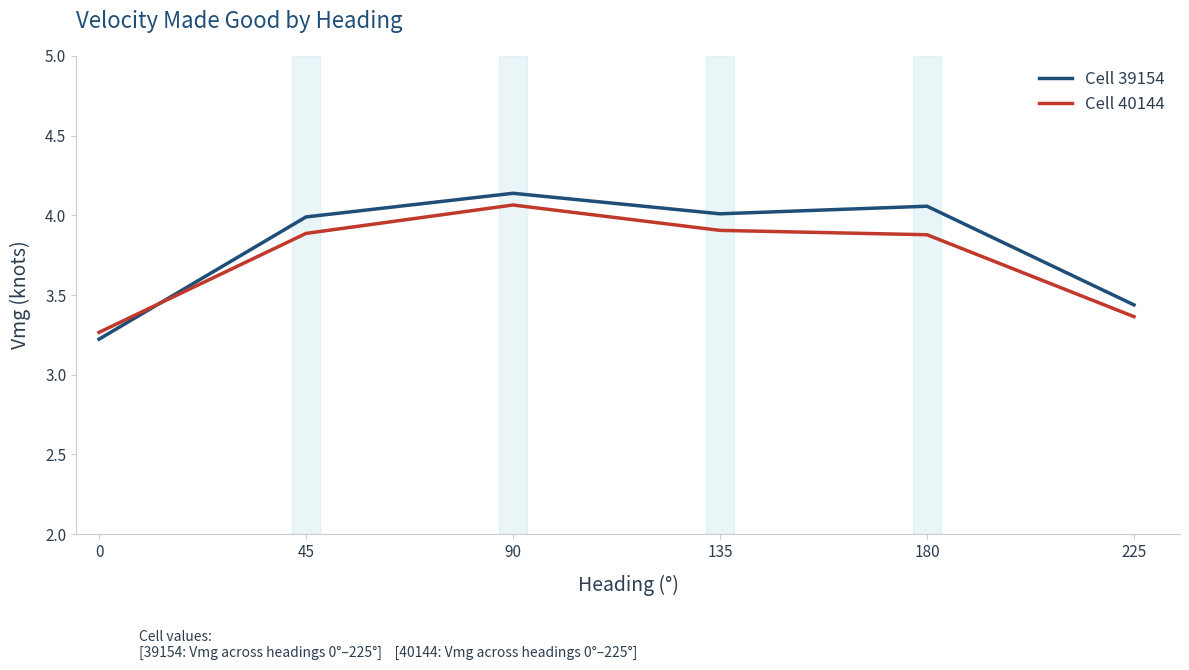

Which category has the highest value across all series?

90